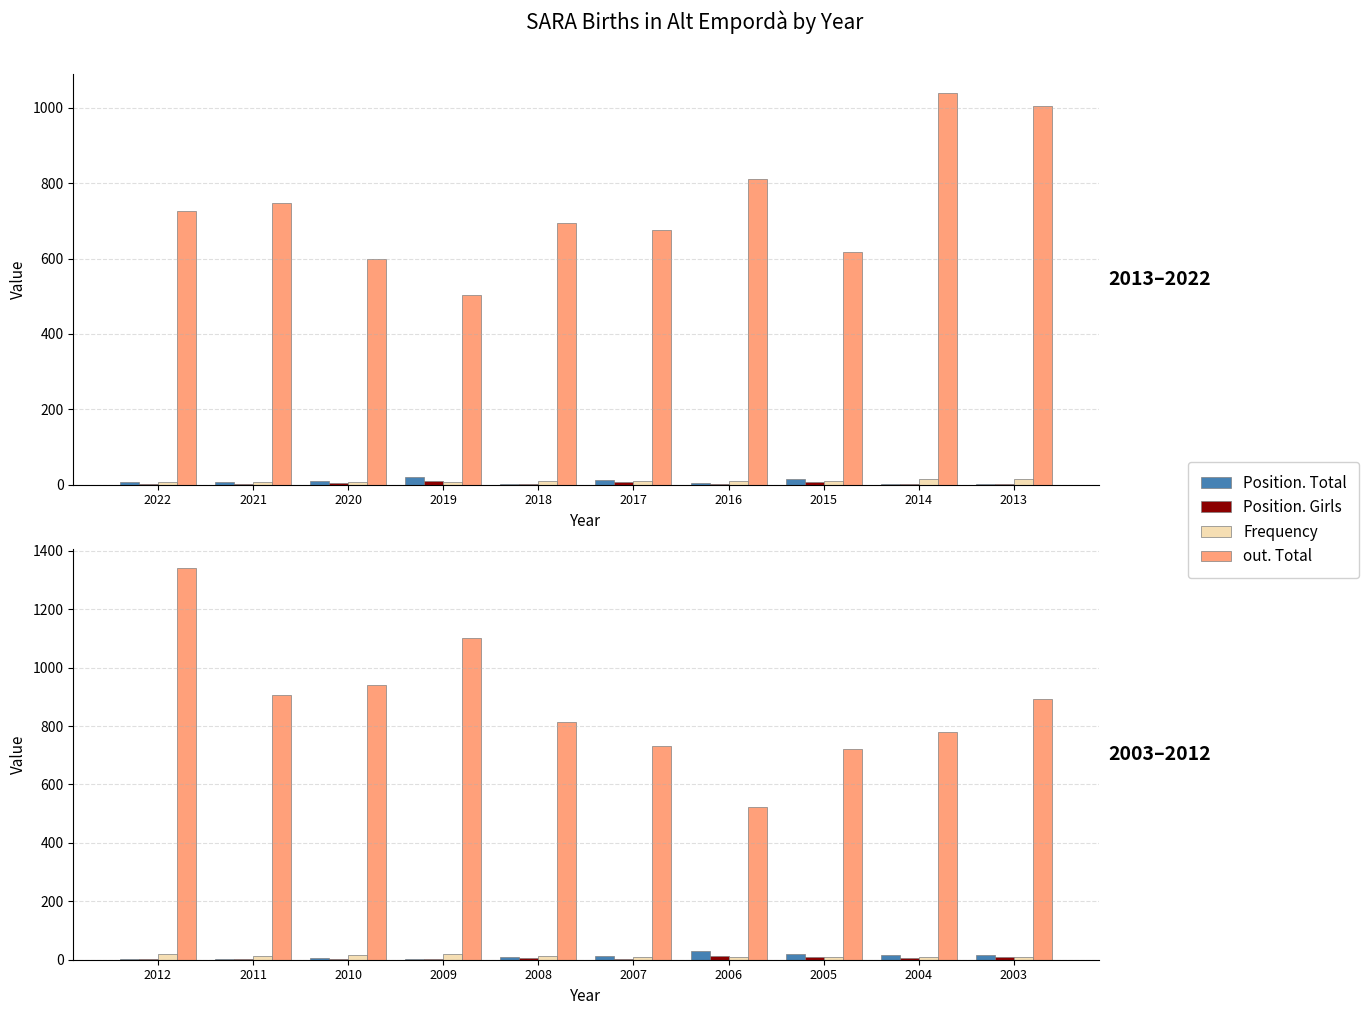

What is the sum of all Frequency values?

131